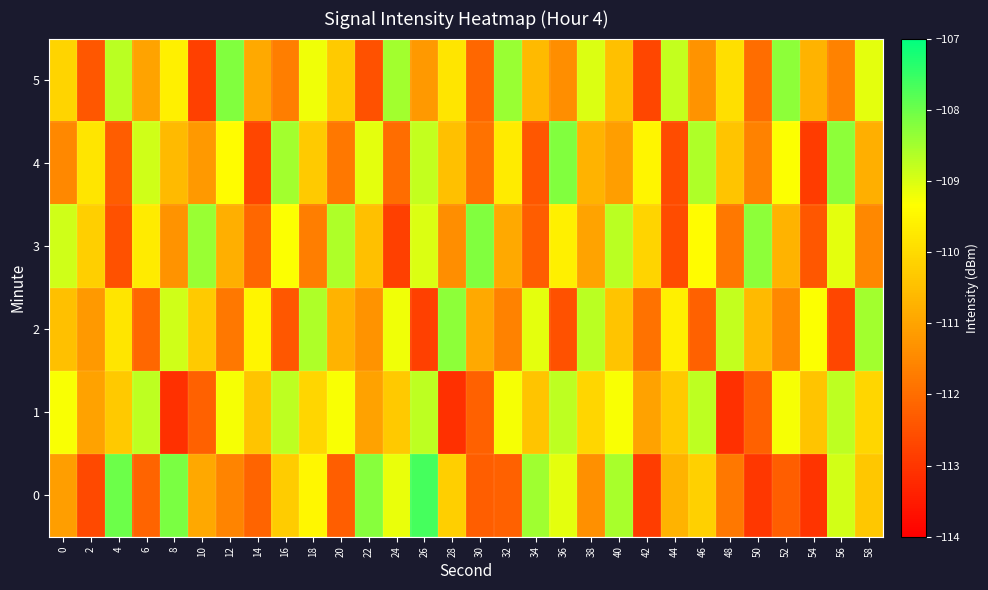

Which label corresponds to the largest value in the chart?

26